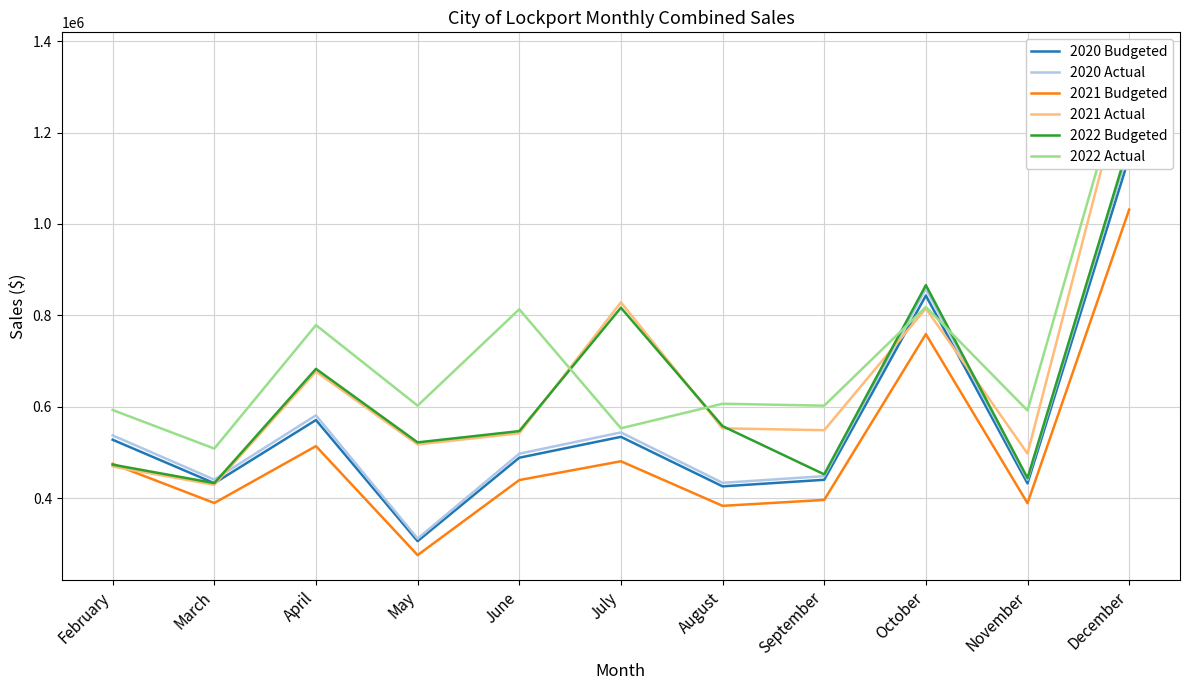

What is the sum of all 2020 Actual values?

6261172.1